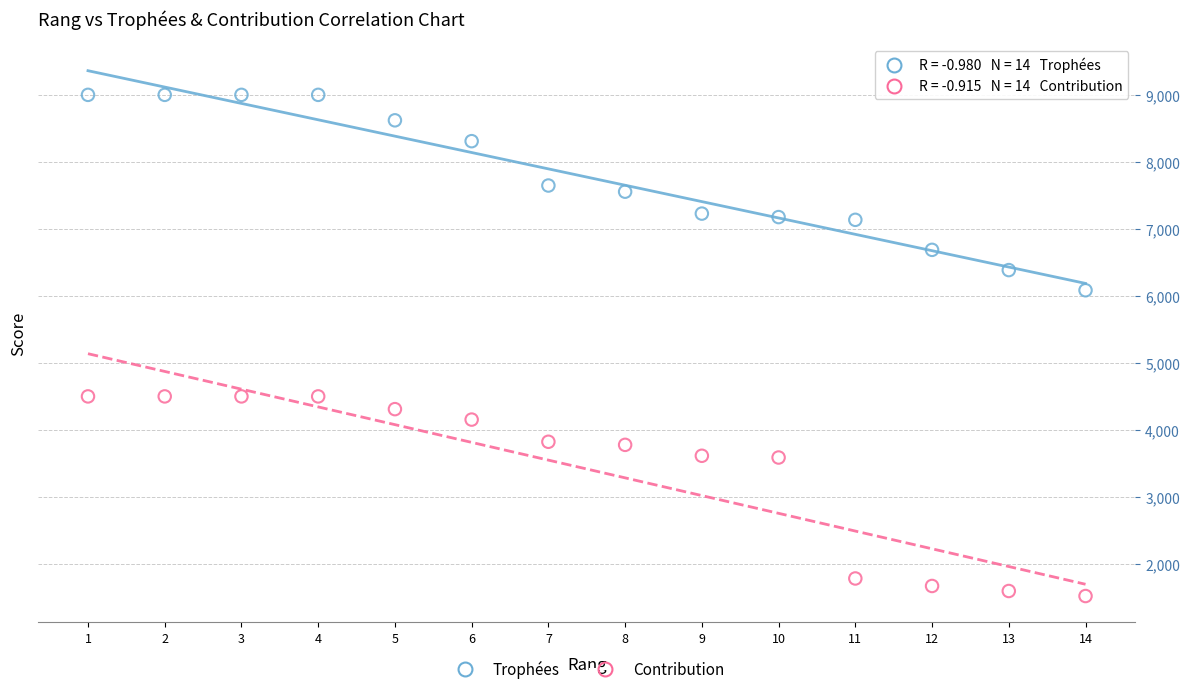

What is the X range (max minus min) for the scatter plot?

13